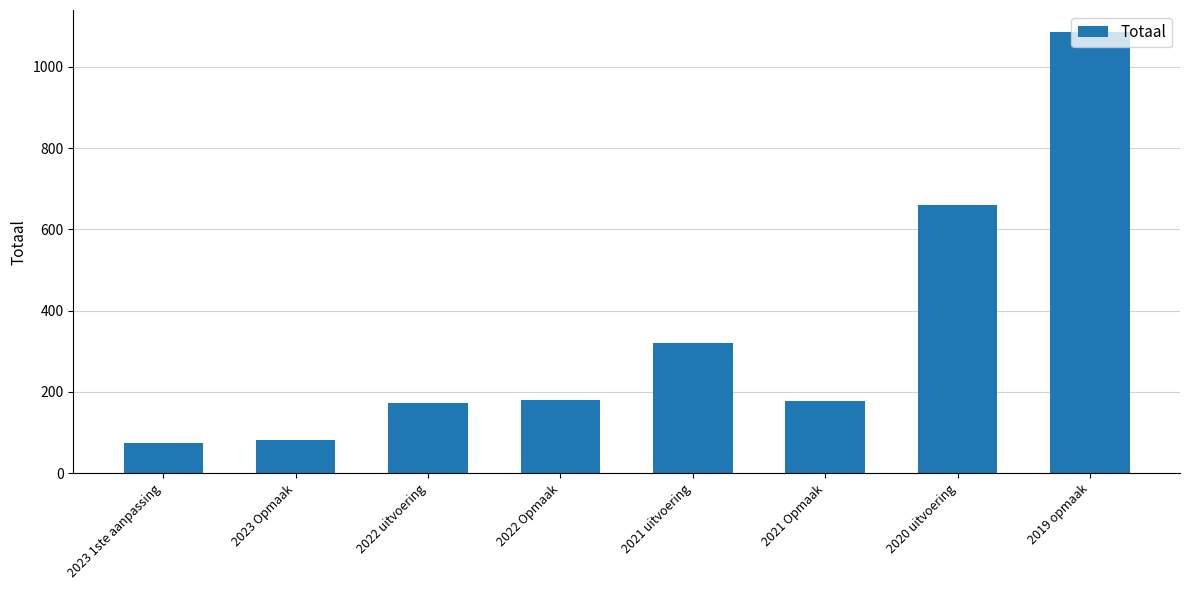

What is the change in value from 2022 Opmaak to 2020 uitvoering?

+481